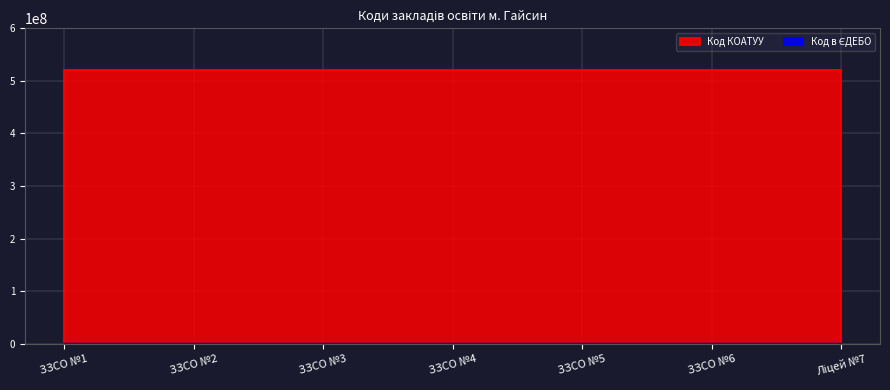

Is it true that the value at ЗЗСО №2 is 139151?

True